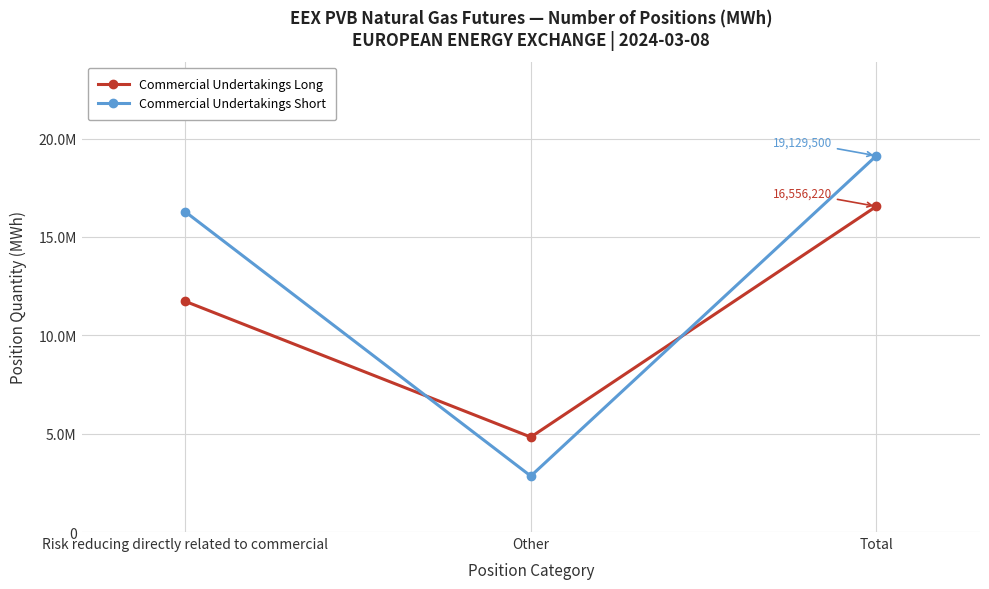

What is the total value across all series at Risk reducing directly related to commercial?

28012340